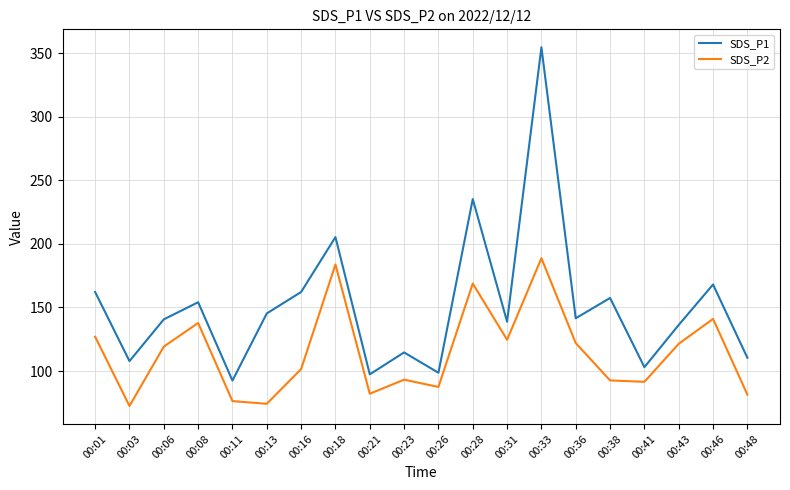

Does the chart display data point markers on the line(s)?

No